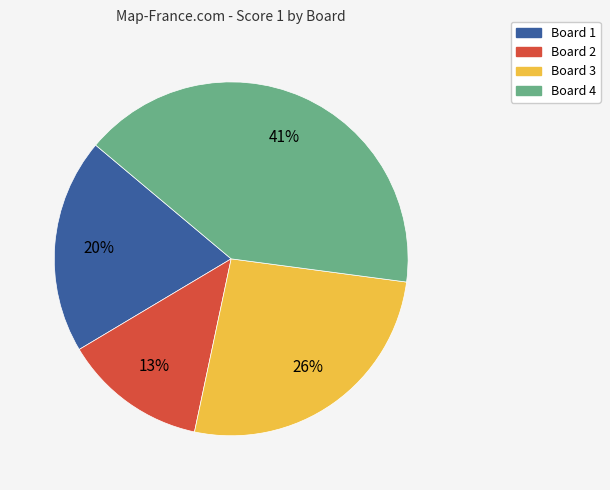

To the nearest percent, what percentage of the pie is Board 4?

41%